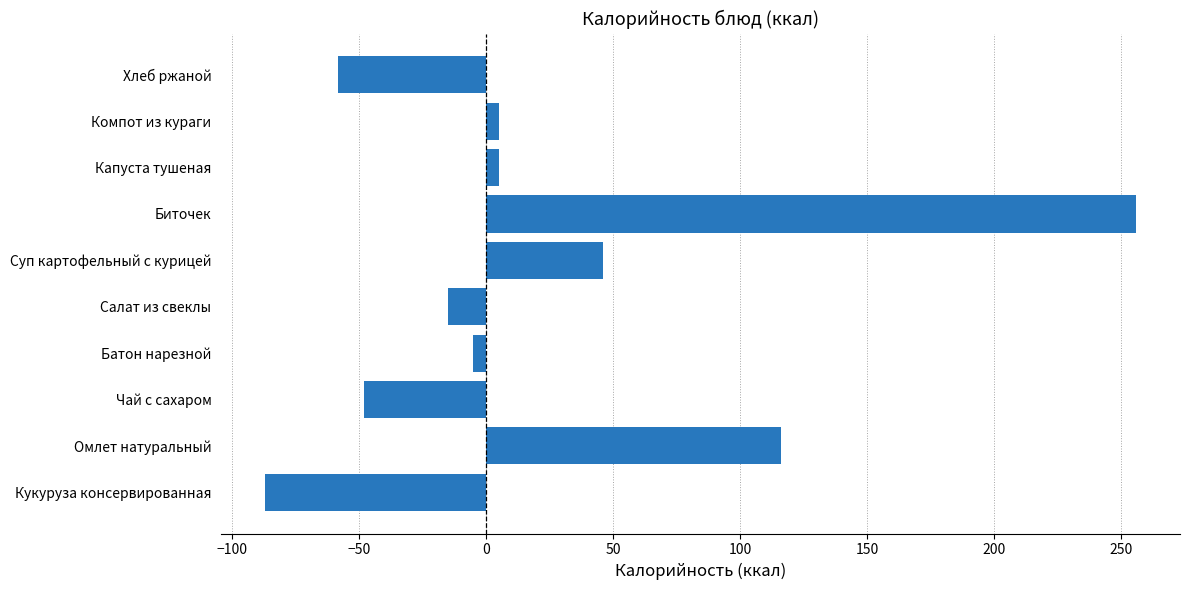

What is the maximum value shown in the chart?

256